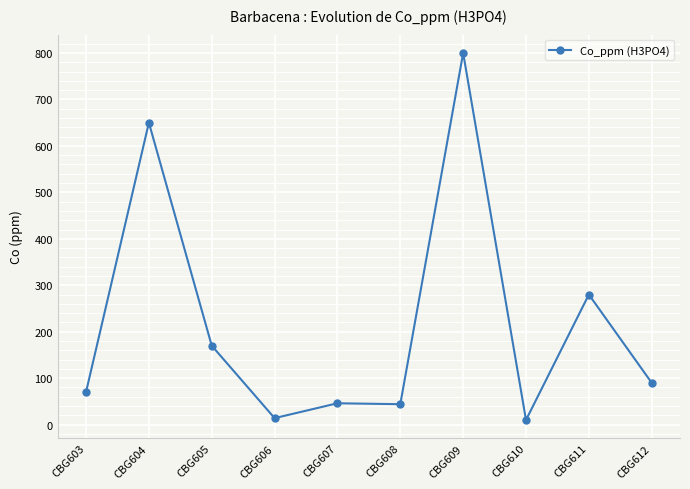

Between CBG612 and CBG604, which is larger?

CBG604